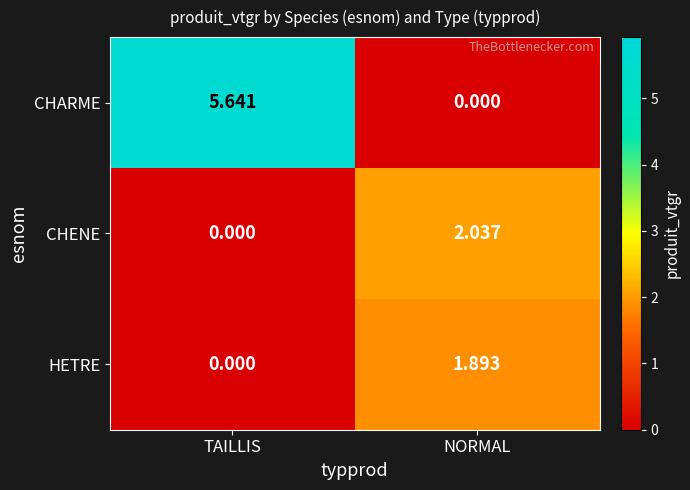

How many distinct data groups are displayed?

3